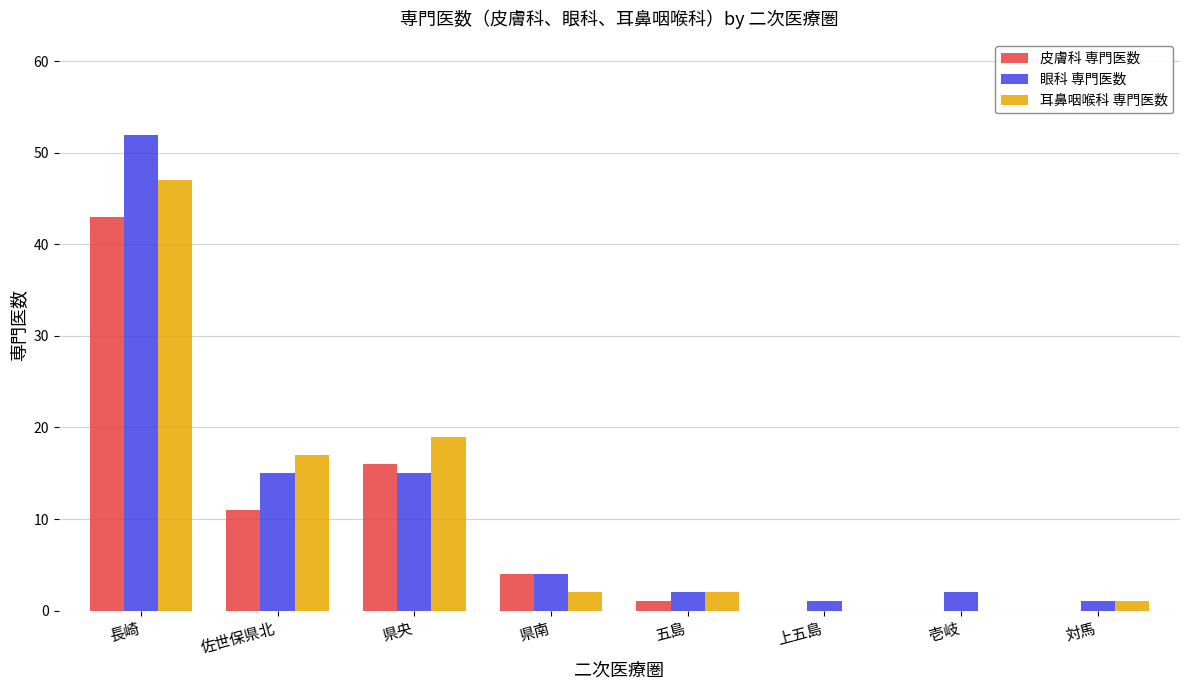

How many distinct data groups are displayed?

3